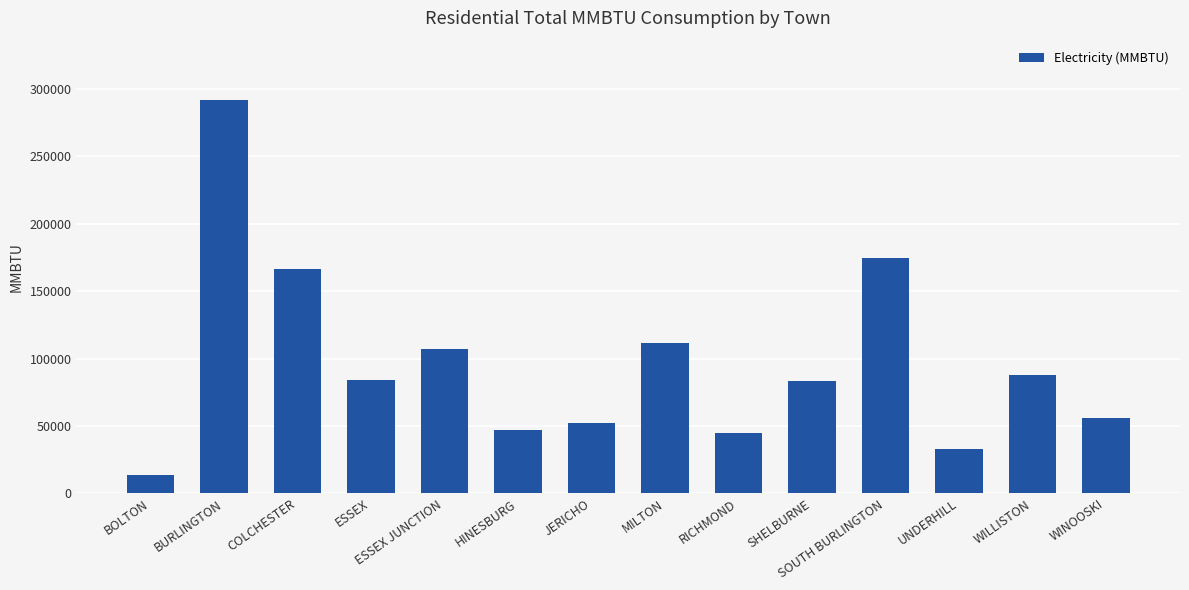

What is the average value?

96636.2